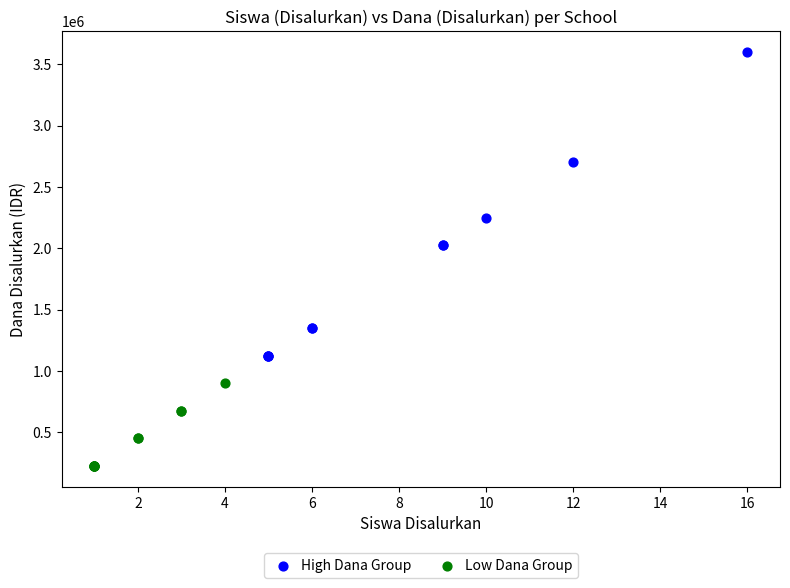

Which series reaches the minimum Y coordinate?

Low Dana Group